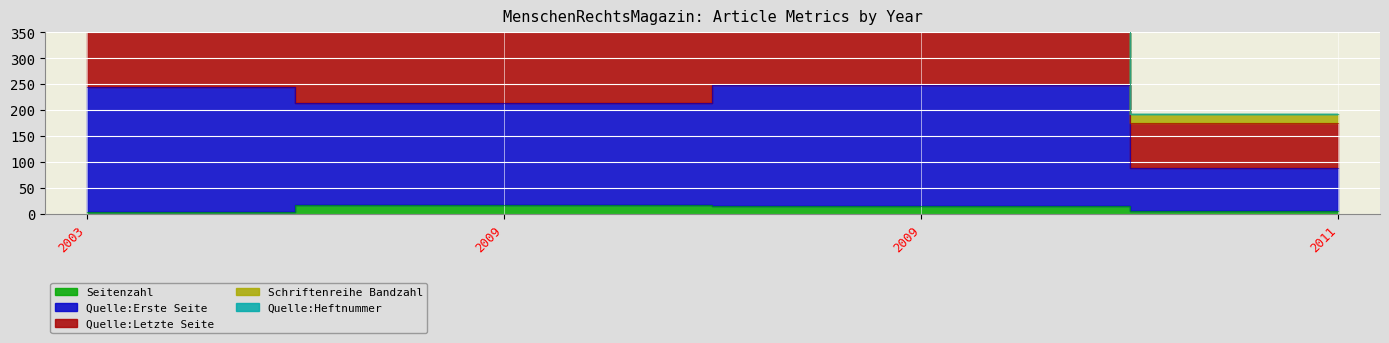

What is the value of the Quelle:Letzte Seite point at the 2nd from the left?

426